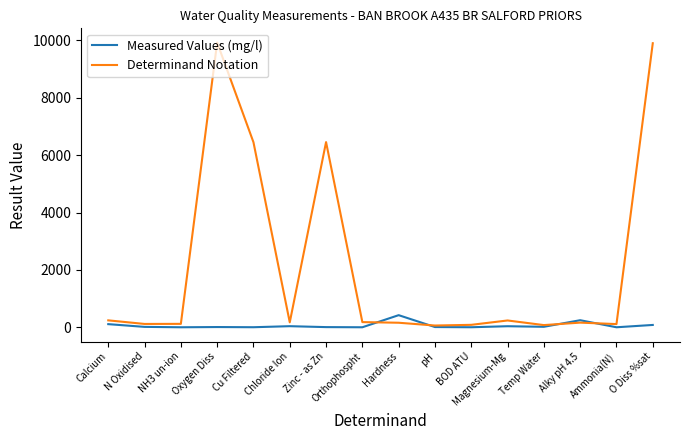

At which label does Determinand Notation first exceed 172?

Calcium